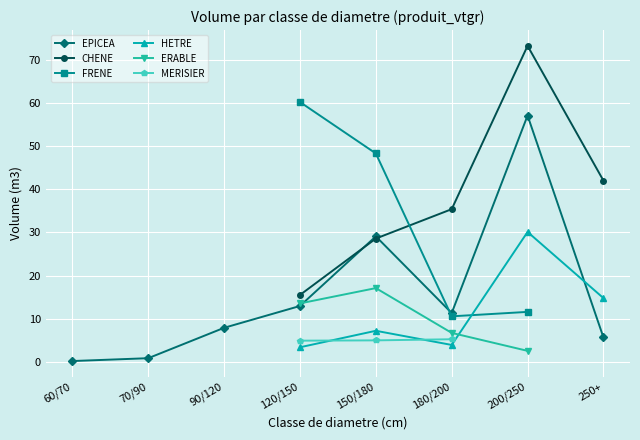

How many interior local valleys does the FRENE series have?

1